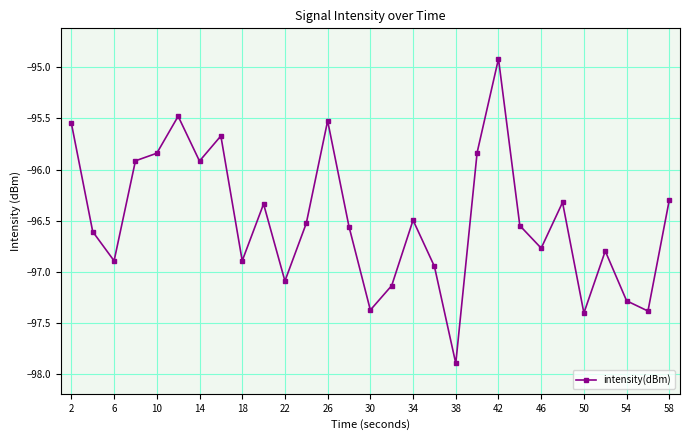

Count the number of categories in the chart.

29